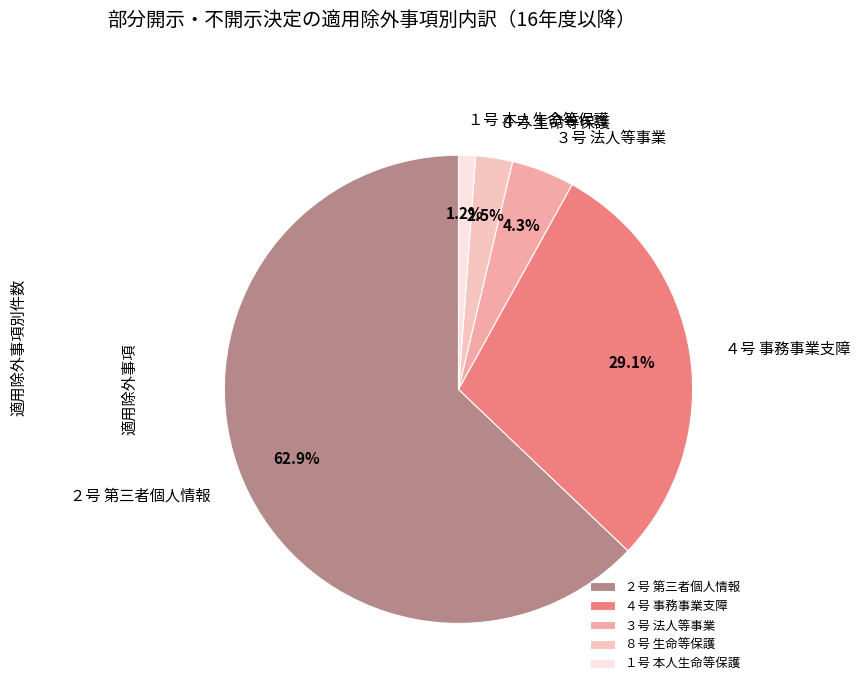

To the nearest percent, what is the combined percentage of ２号 第三者個人情報 and １号 本人生命等保護?

64%